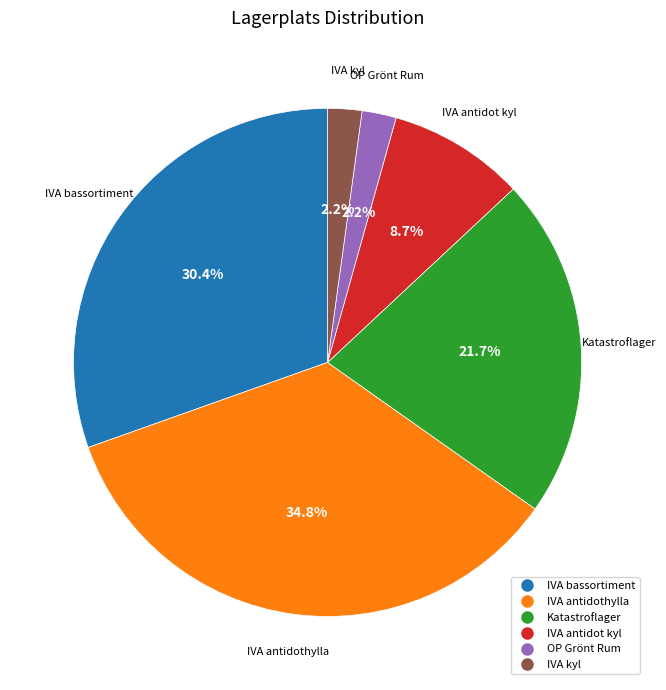

To the nearest percent, what is the difference between the largest and smallest slice percentages?

33%